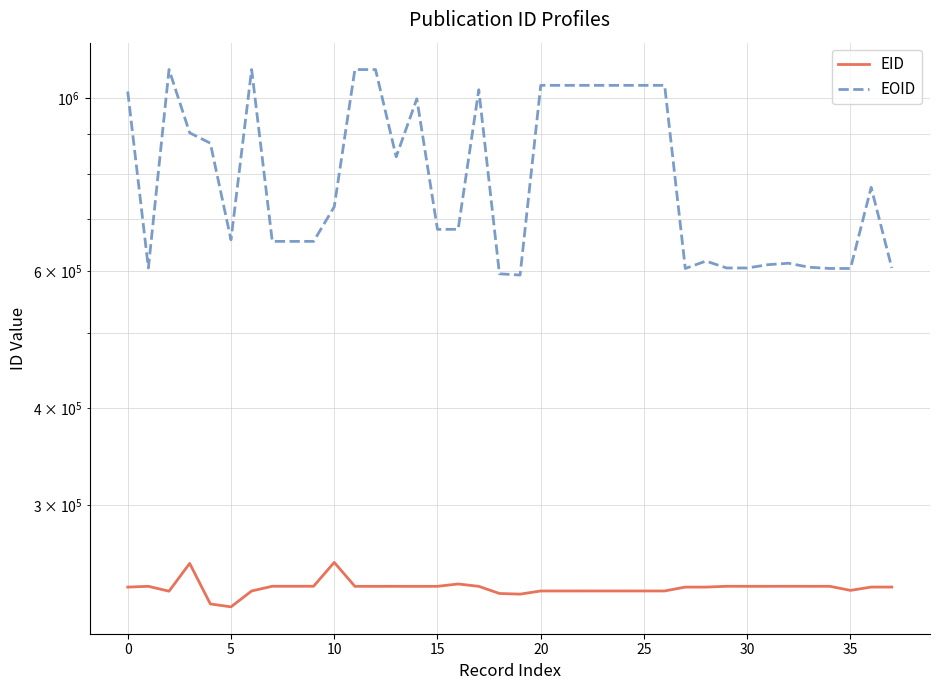

True or false: EID and EOID cross at least once.

False